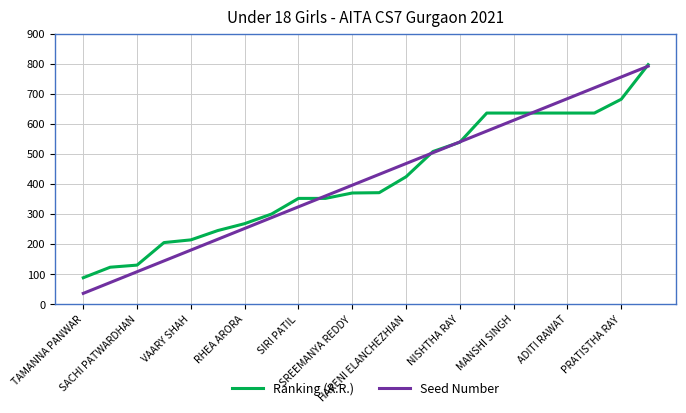

Which series has the largest range (max minus min)?

Seed Number